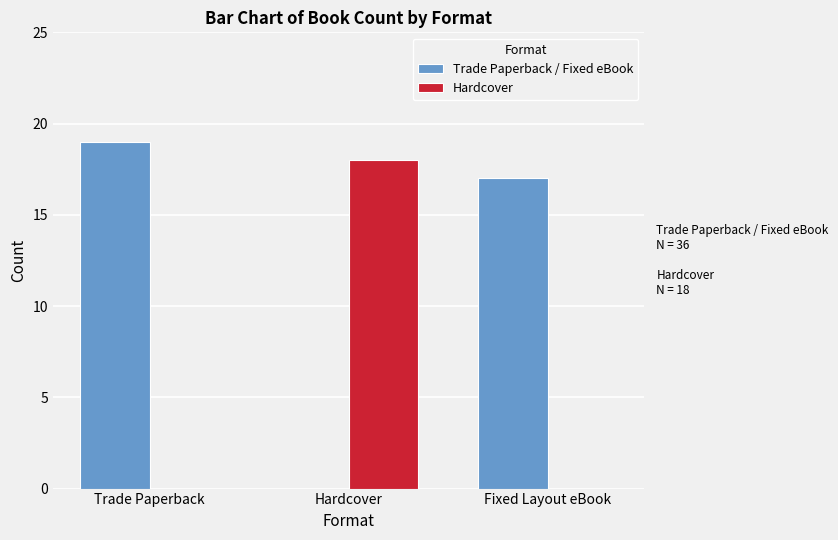

Are the bars grouped side by side (vs. stacked)?

Yes